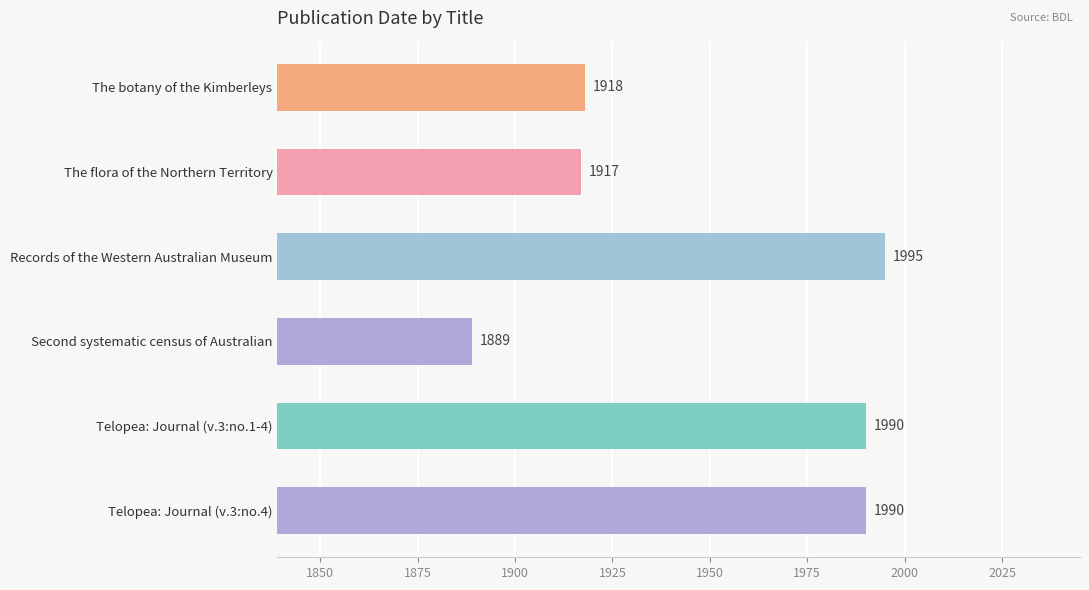

What value does the data have at Telopea: Journal (v.3:no.4)?

1990